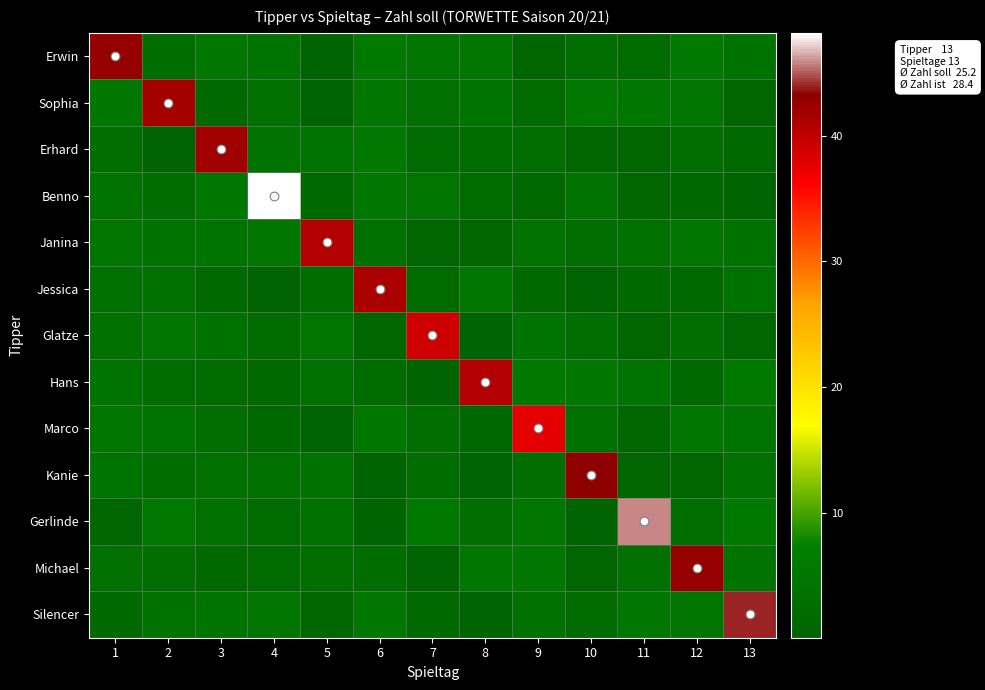

Which has a higher value, 7 or 5?

7